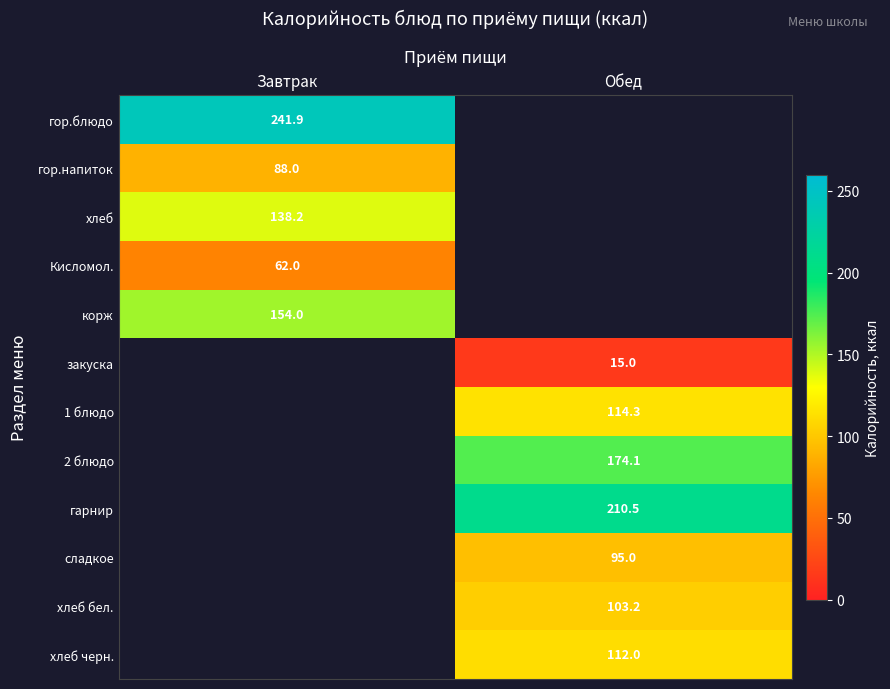

Is it true that 2 блюдо equals 174.1 at Обед?

True